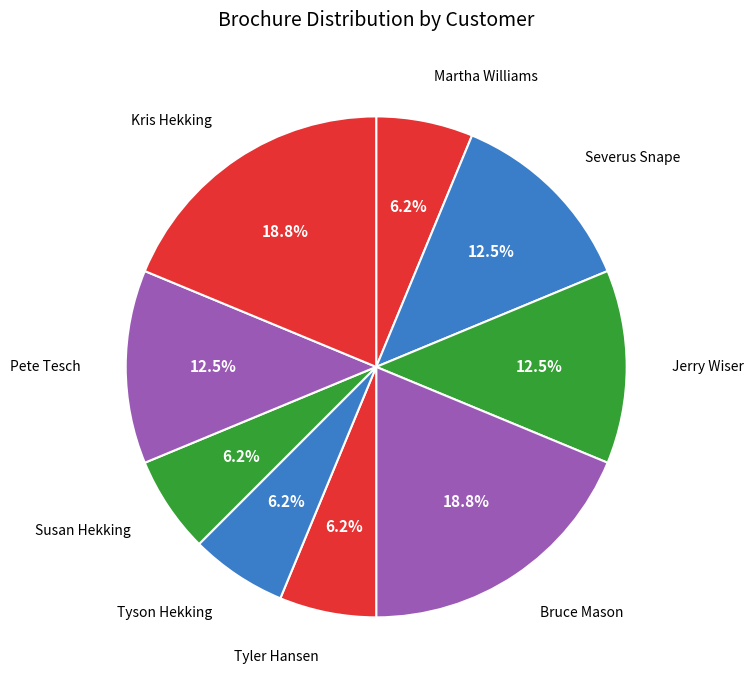

Is it true that Tyson Hekking is 6% of the pie?

True